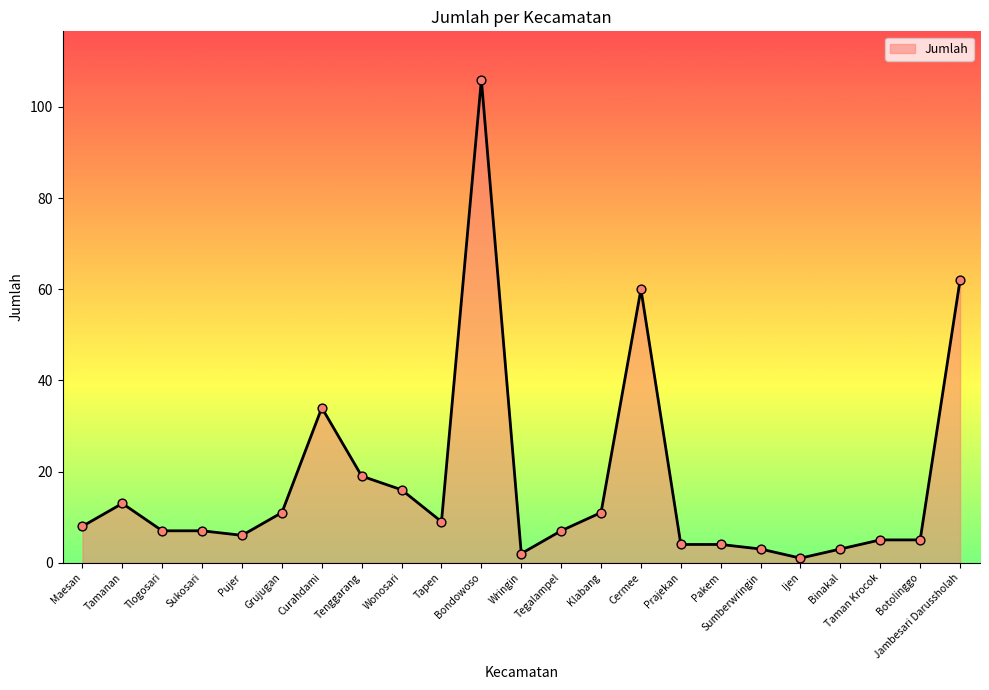

Approximately how many times larger is the value at Pujer compared to Tamanan?

0.5